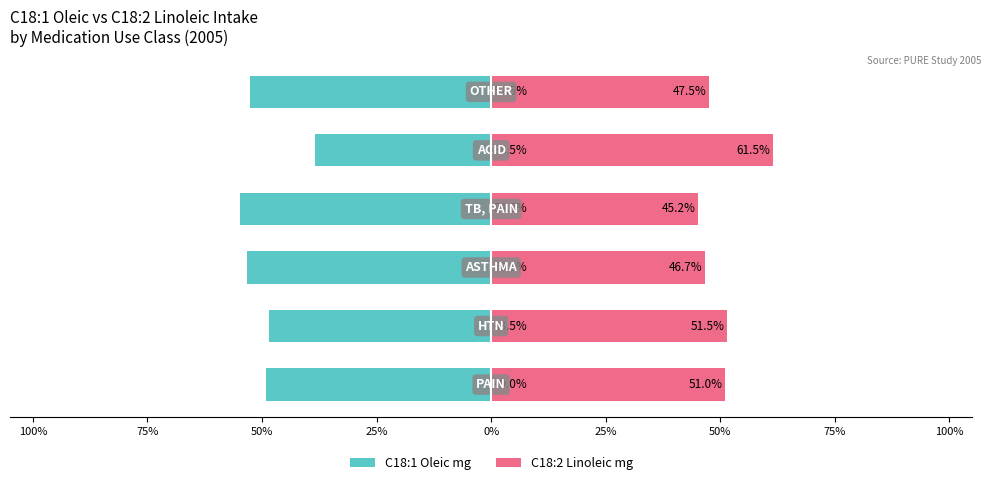

The value of C18:2 Linoleic mg at 75% is 51.5. True or false?

True